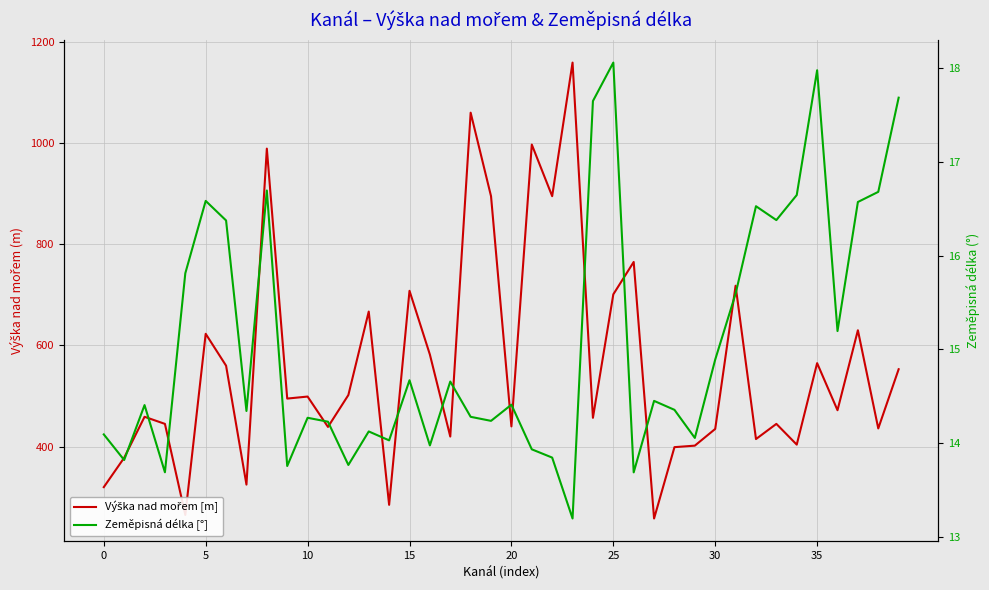

Reading left to right, list all the values displayed in this chart.

Výška nad mořem [m]: 320.0	378.0	459.0	445.0	265.0	623.0	560.0	325.0	989.0	495.0	499.0	439.0	502.0	667.0	285.0	708.0	582.0	420.0	1060.0	895.0	440.0	997.0	895.0	1159.0	457.0	701.0	765.0	258.0	399.0	402.0	435.0	718.0	415.0	445.0	404.0	565.0	472.0	630.0	436.0	553.0
Zeměpisná délka [°]: 14.1	13.8	14.4	13.7	15.8	16.6	16.4	14.3	16.7	13.8	14.3	14.2	13.8	14.1	14.0	14.7	14.0	14.7	14.3	14.2	14.4	13.9	13.8	13.2	17.6	18.1	13.7	14.5	14.4	14.1	14.9	15.6	16.5	16.4	16.6	18.0	15.2	16.6	16.7	17.7